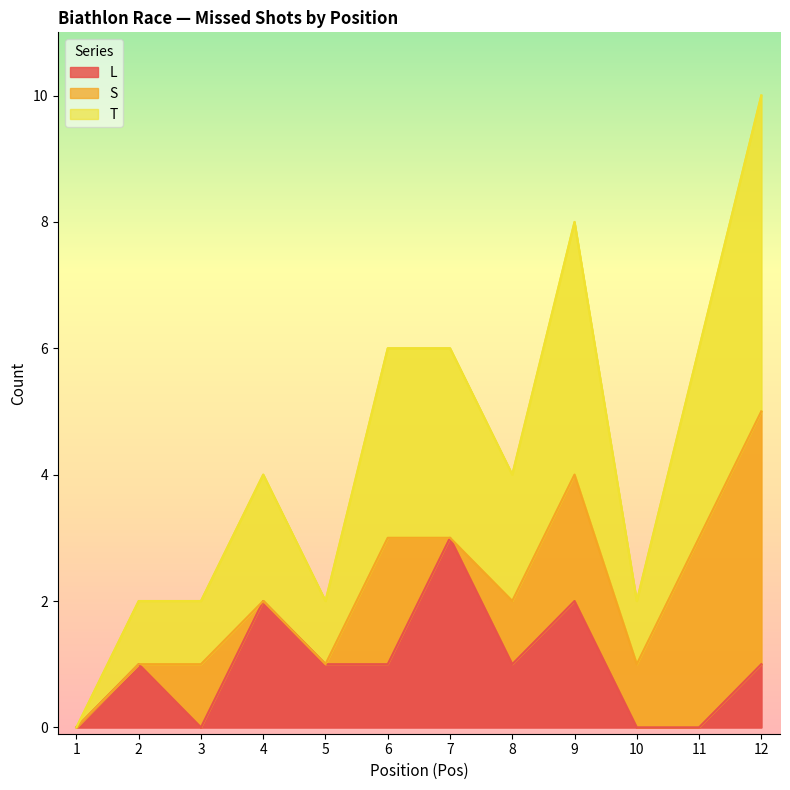

How many values in L are above zero?

8